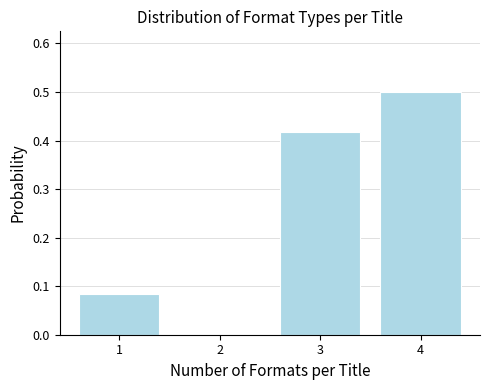

The value at 4 is 0.9. True or false?

False